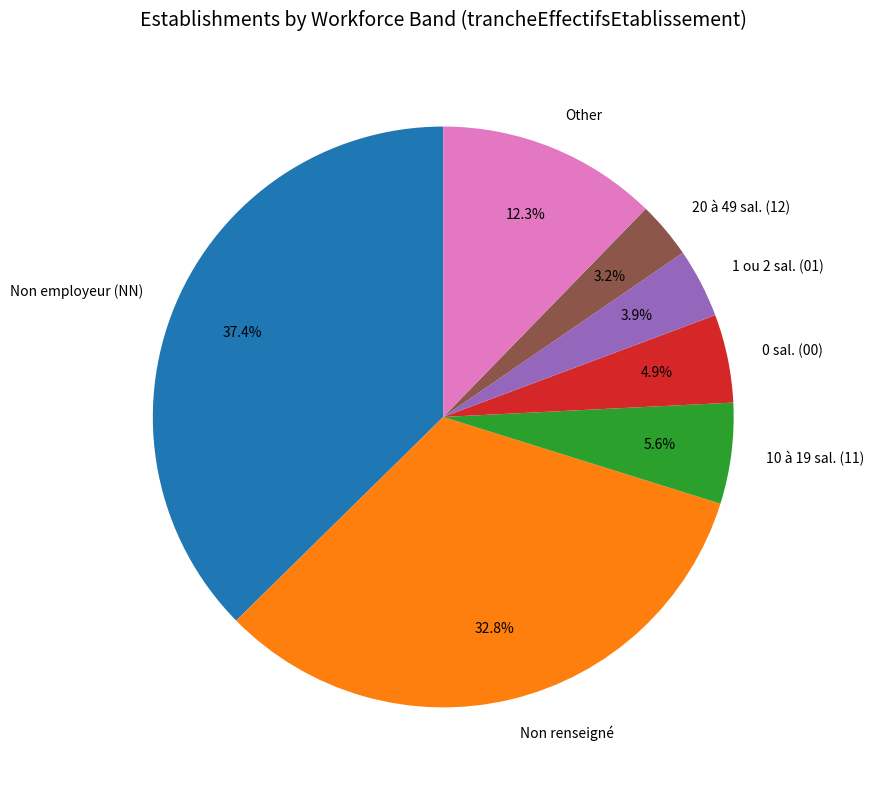

Combined, do 20 à 49 sal. (12) and 1 ou 2 sal. (01) account for over 50%?

No